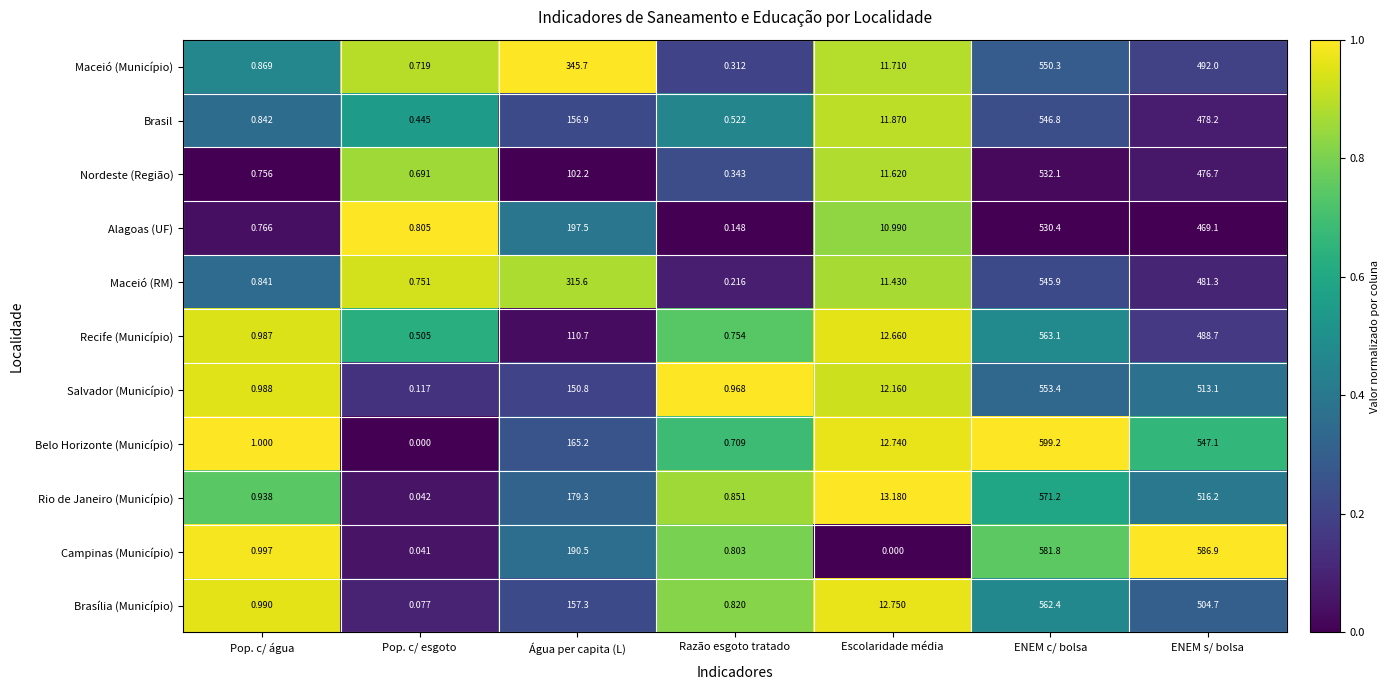

At ENEM s/ bolsa, list the series in order from largest to smallest.

Campinas (Município), Belo Horizonte (Município), Rio de Janeiro (Município), Salvador (Município), Brasília (Município), Maceió (Município), Recife (Município), Maceió (RM), Brasil, Nordeste (Região), Alagoas (UF)